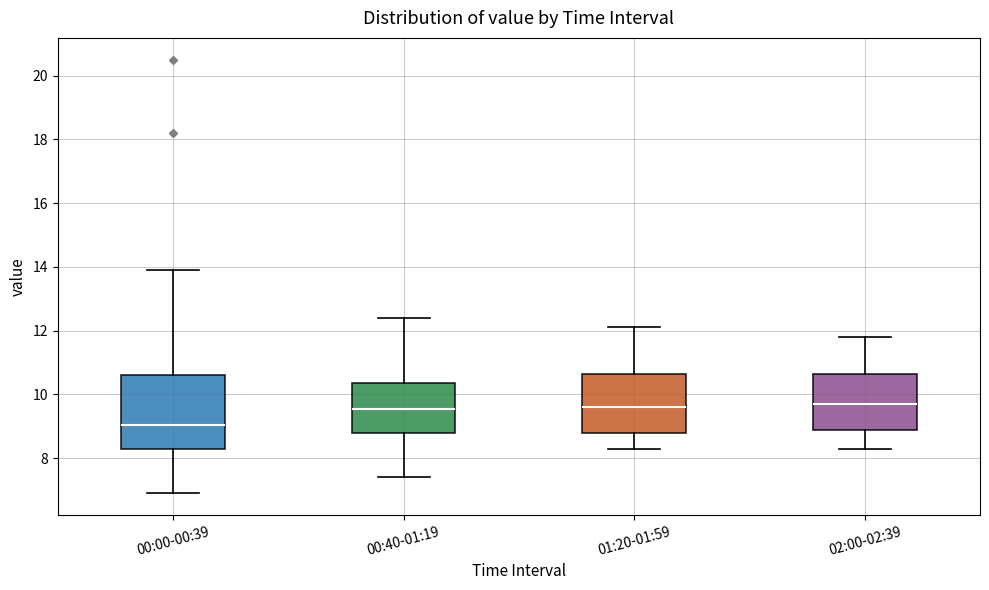

Reading left to right, read every box against the y-axis: the position of its median line, the range the box covers, and the ends of its whiskers. The values are not printed on the chart, so give them approximately, as read against the axis.

00:00-00:39: median 9.0, box 8.2 to 10.6, whiskers 7.0 to 14.0
00:40-01:19: median 9.6, box 8.8 to 10.4, whiskers 7.4 to 12.4
01:20-01:59: median 9.6, box 8.8 to 10.6, whiskers 8.4 to 12.2
02:00-02:39: median 9.8, box 8.8 to 10.6, whiskers 8.4 to 11.8